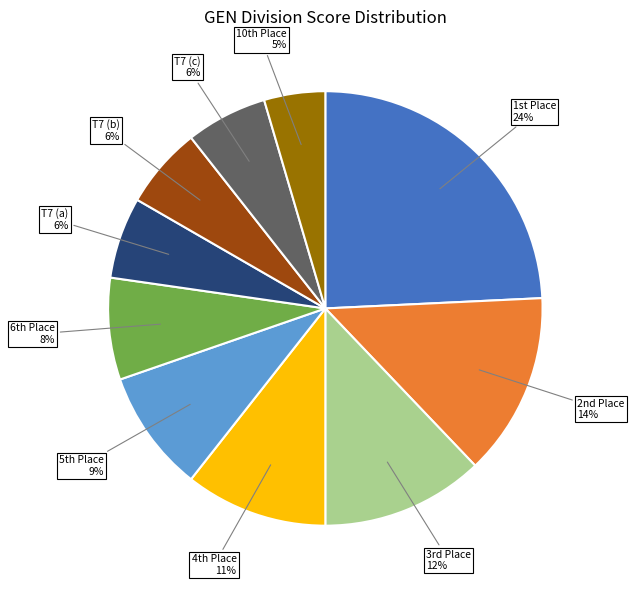

Is there a majority slice in this chart?

No